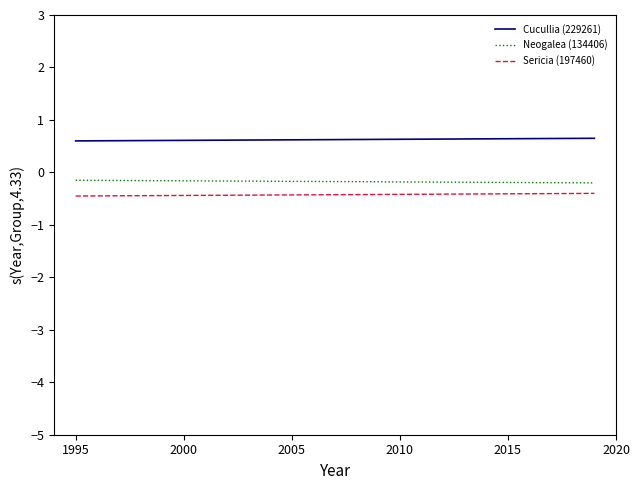

True or false: Sericia (197460) and Cucullia (229261) cross at least once.

False